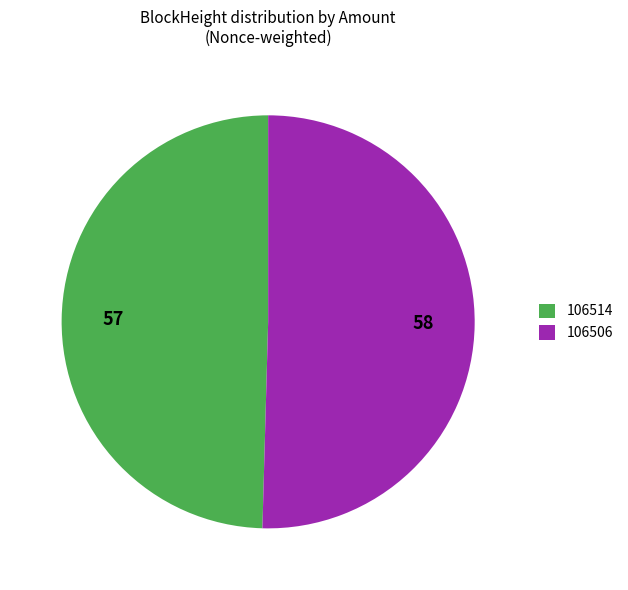

How many slices are in this pie chart?

2